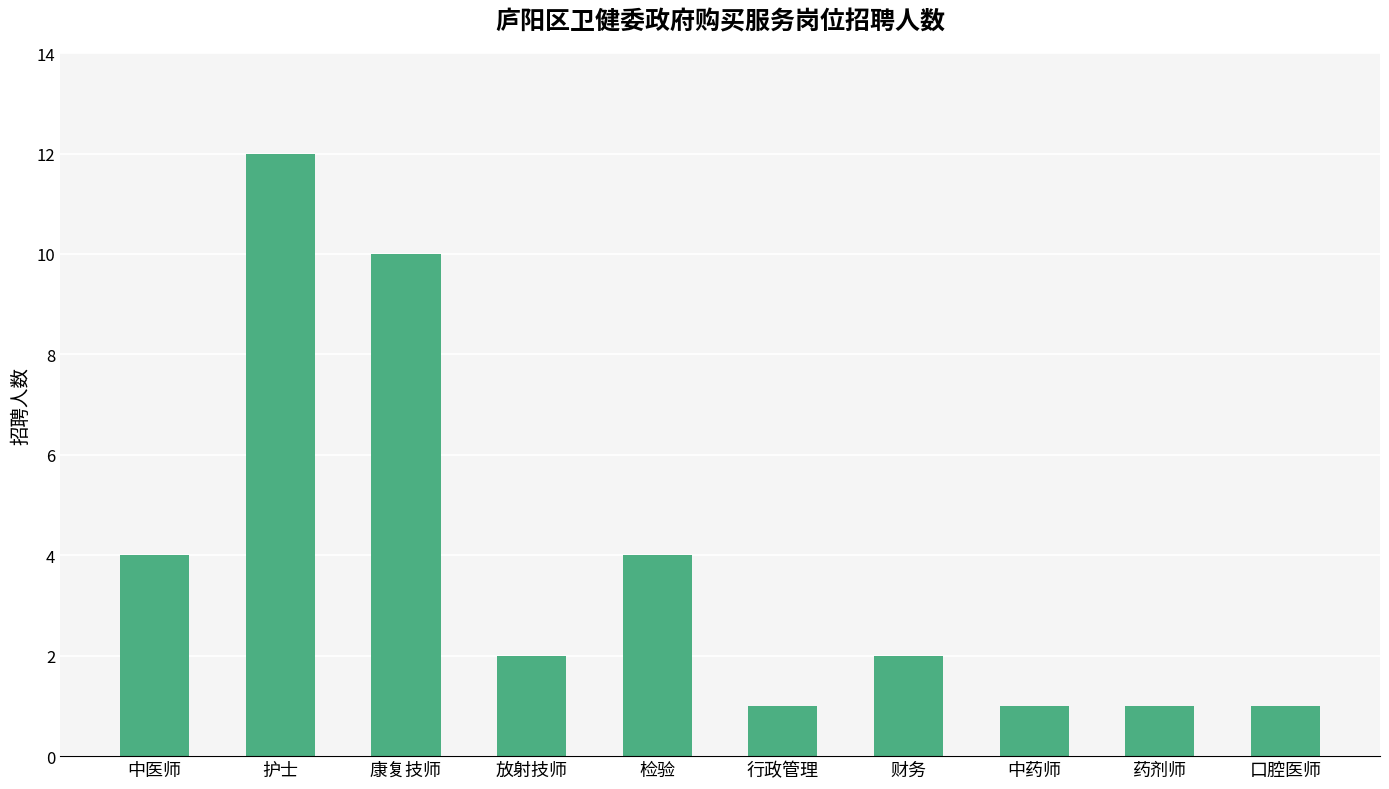

Does the chart contain stacked bars?

No